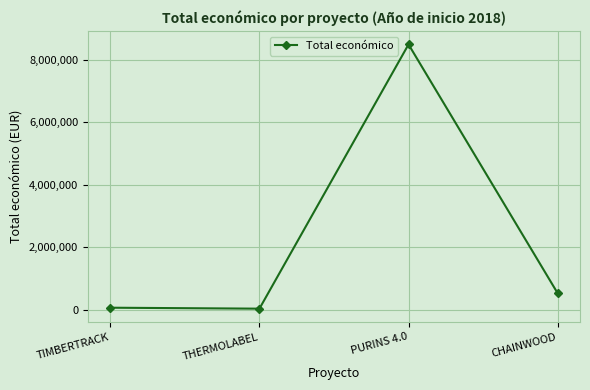

Is it true that the value at PURINS 4.0 is 8484999?

True